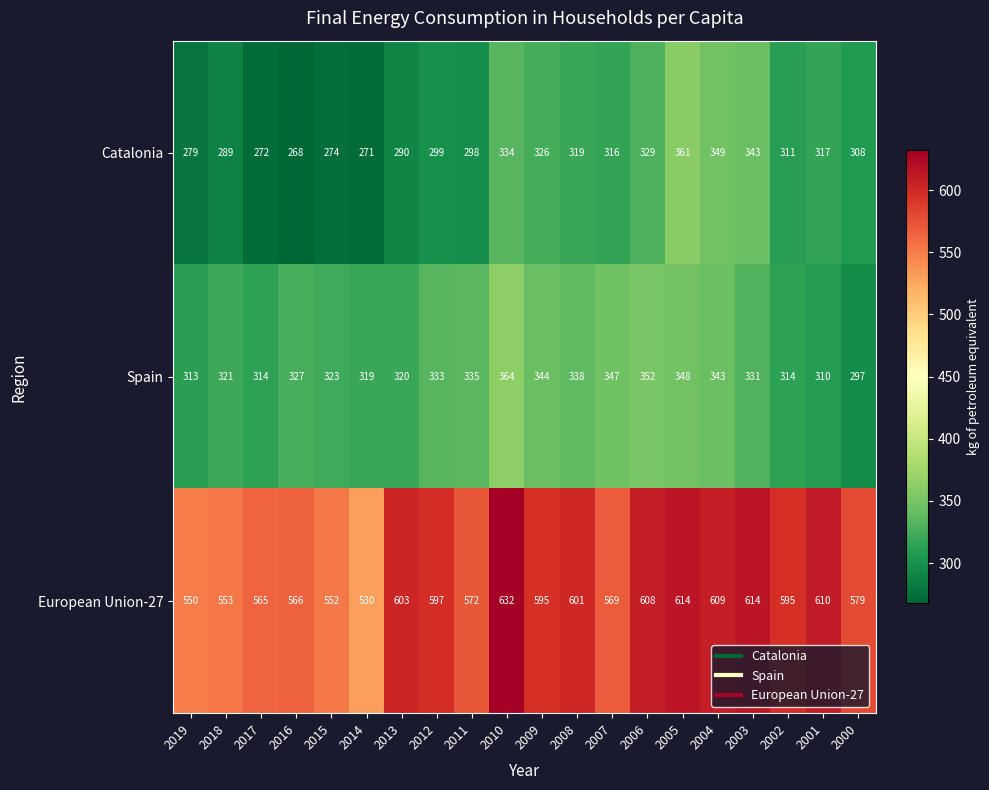

List the series in order of their peak value, highest first.

European Union-27, Spain, Catalonia